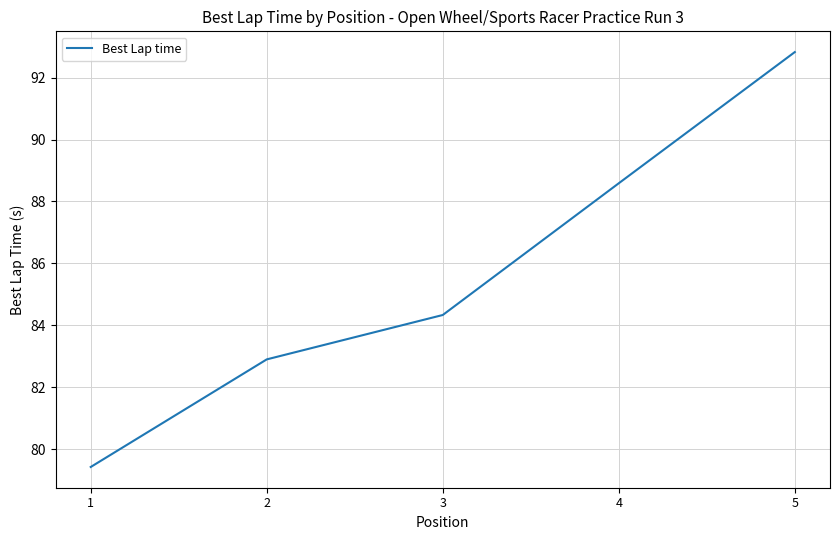

Between 3 and 2, which is larger?

3